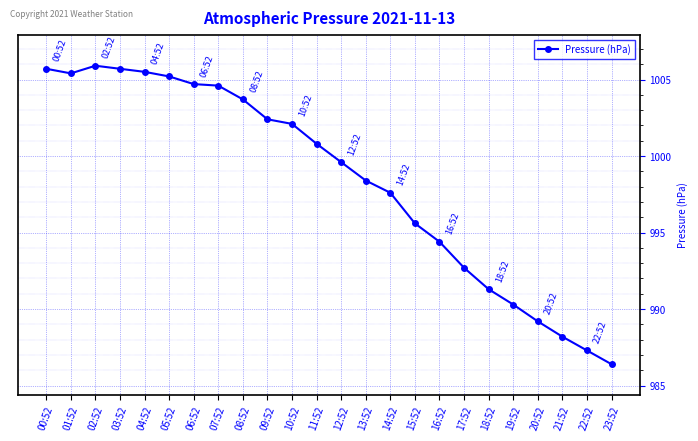

What is the change in value from 01:52 to 21:52?

-17.2